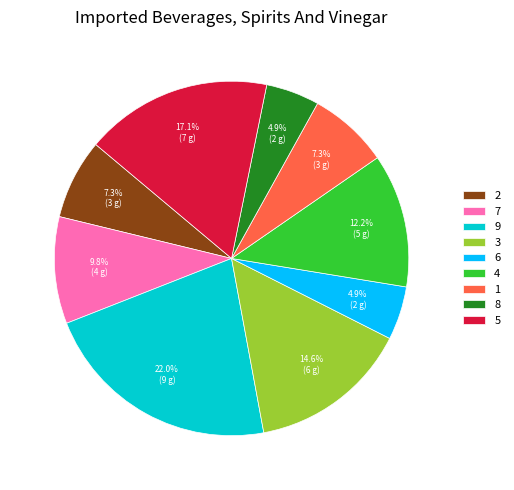

Which has a higher value, 4 or 6?

4